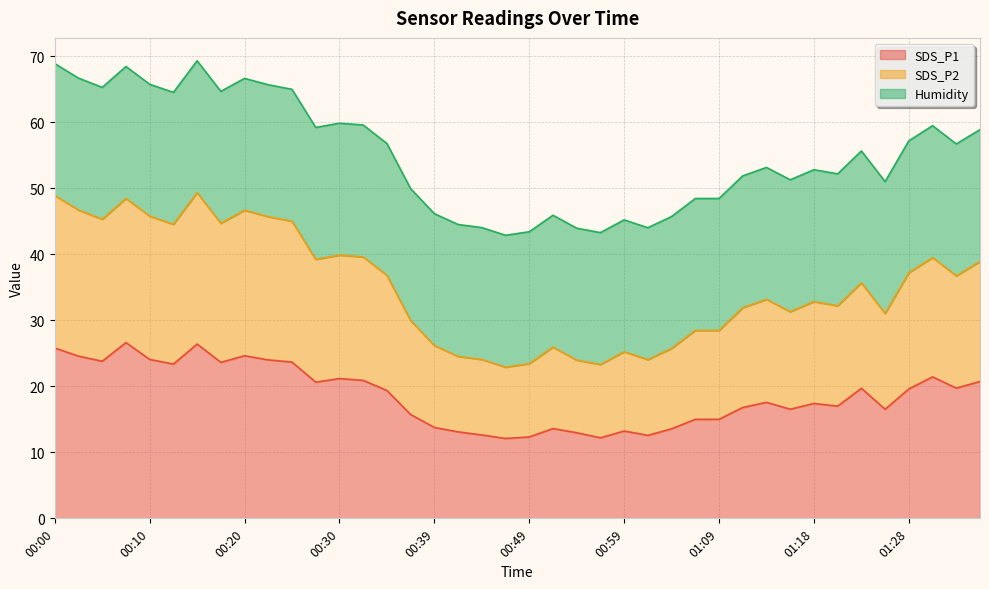

What is the label of the 11th point from the right?

01:11